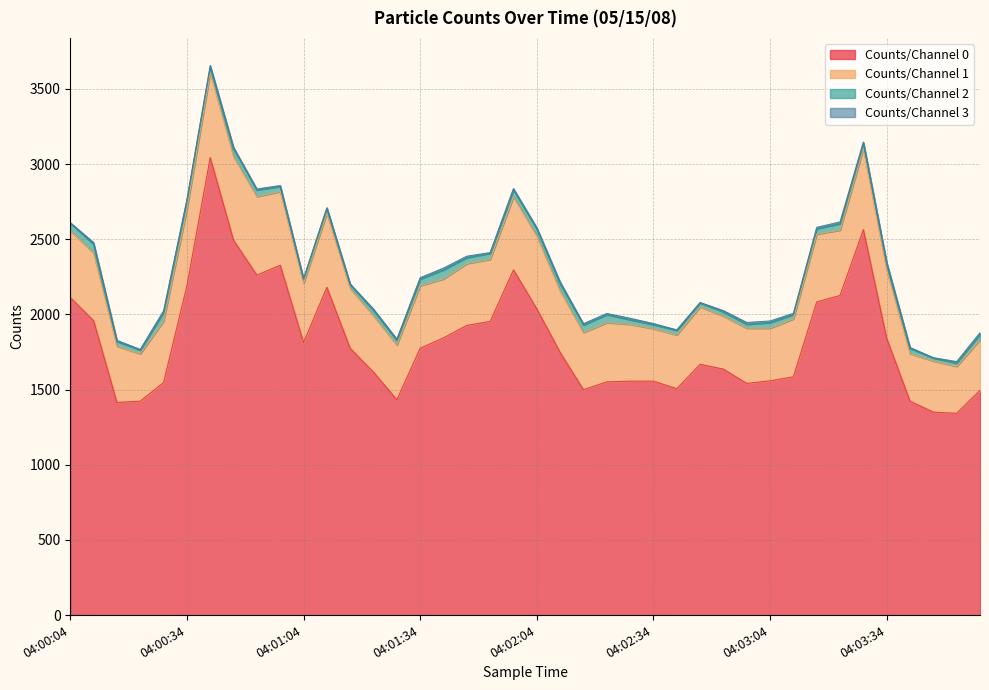

What is the smallest value displayed?

2